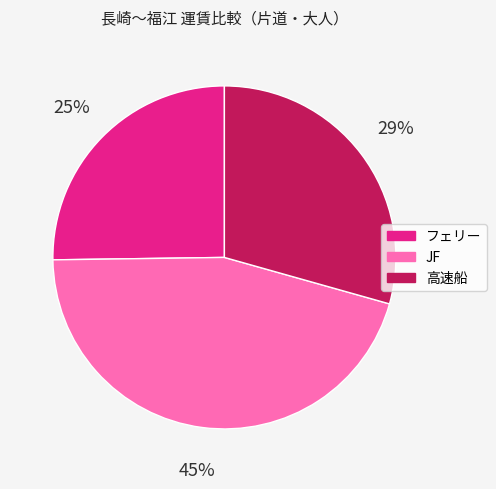

Is the sum of JF and 高速船 greater than half?

Yes